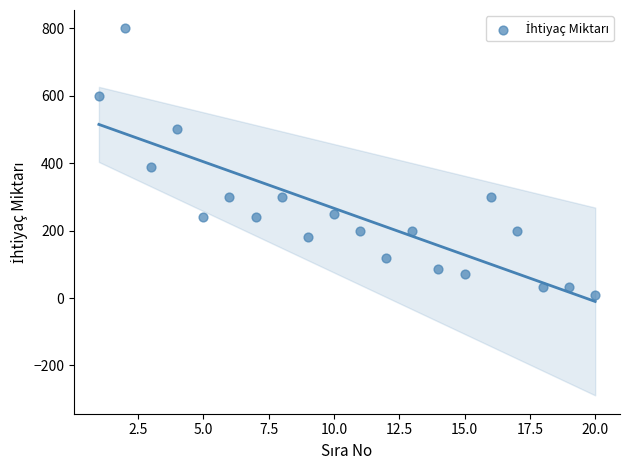

What is the range of Y values (max minus min)?

790